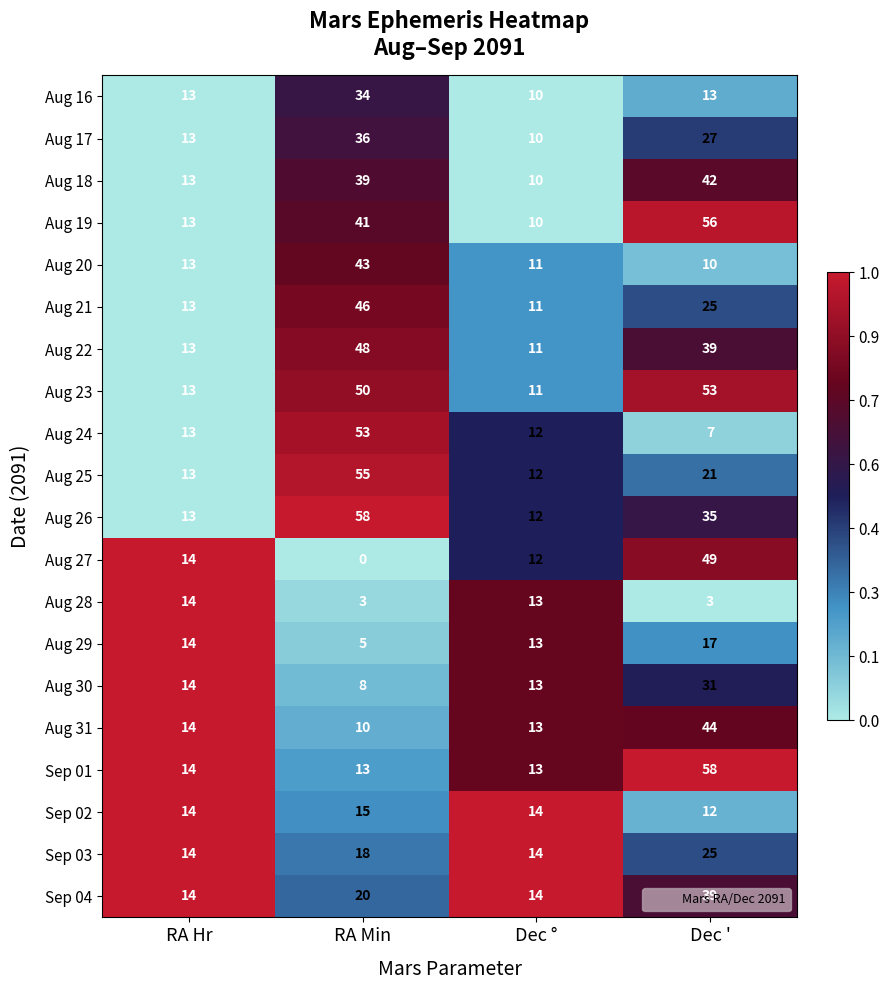

Is it true that Aug 20 equals 15 at Dec '?

False